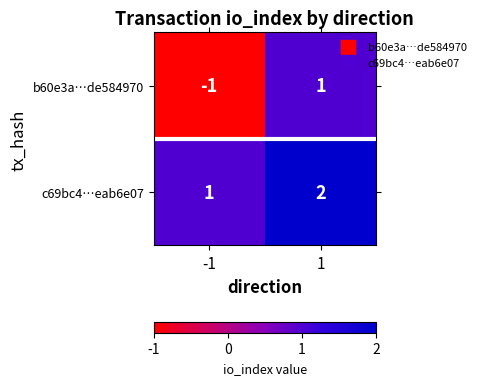

Rank the series by their average value, from lowest to highest.

b60e3a…de584970, c69bc4…eab6e07